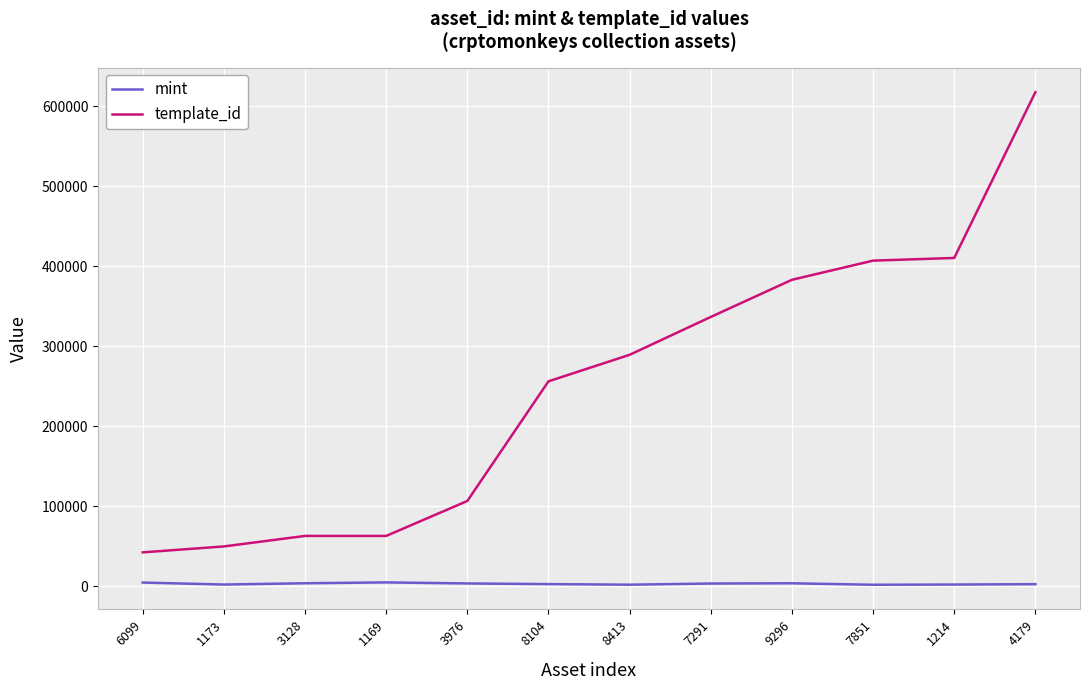

Does the chart have visible grid lines?

Yes